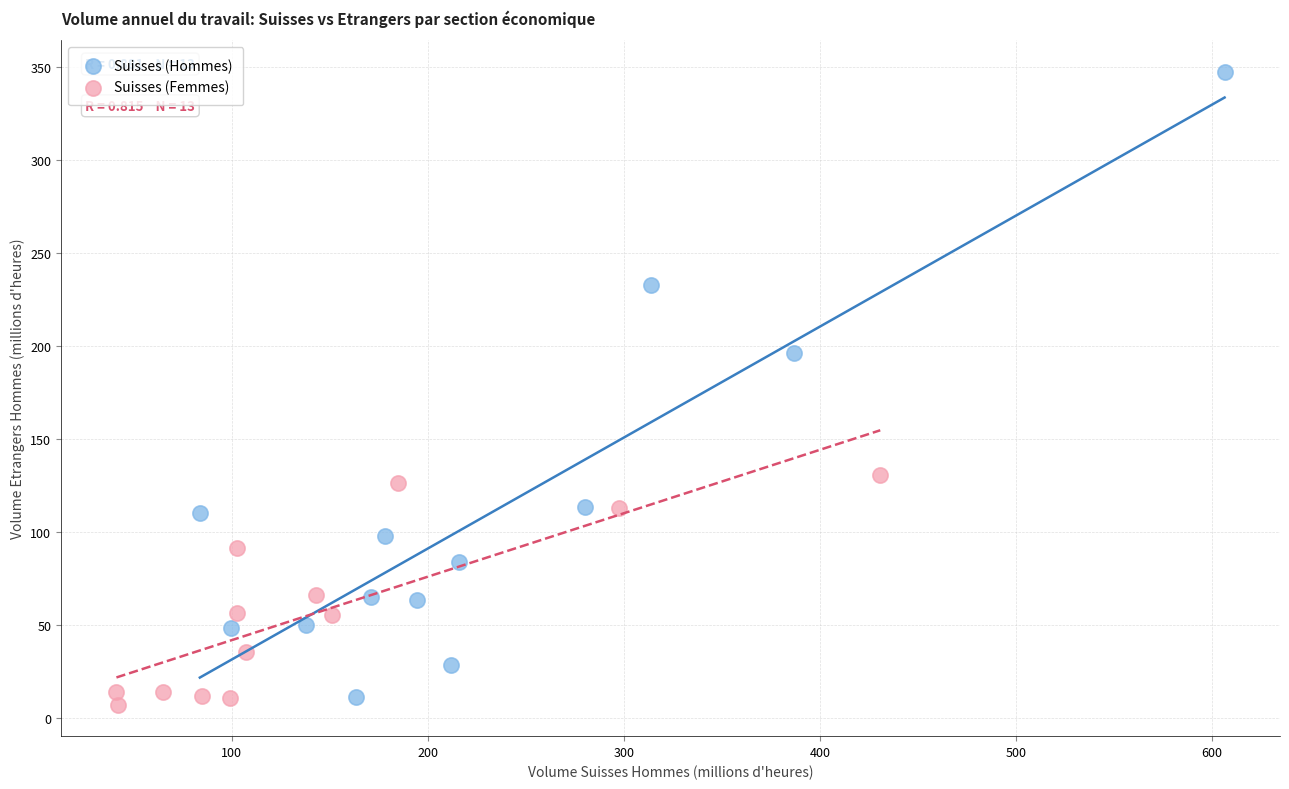

Which series has the widest spread of Y values?

Suisses (Hommes)